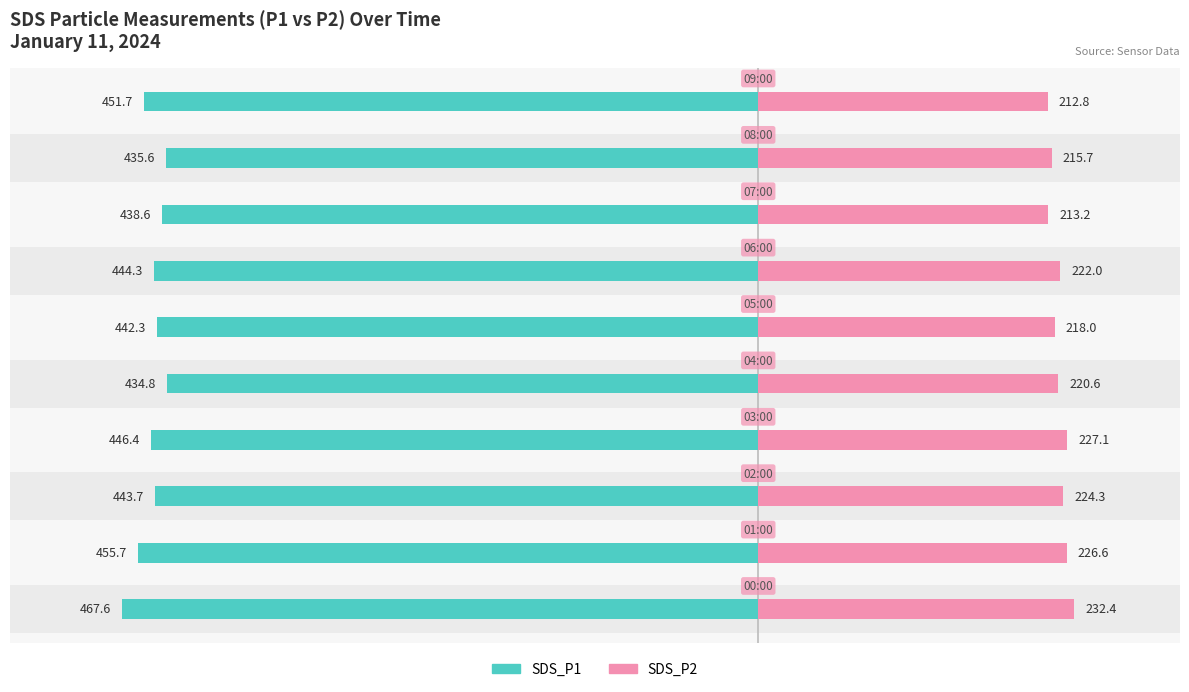

List the series in order of their peak value, highest first.

SDS_P1, SDS_P2